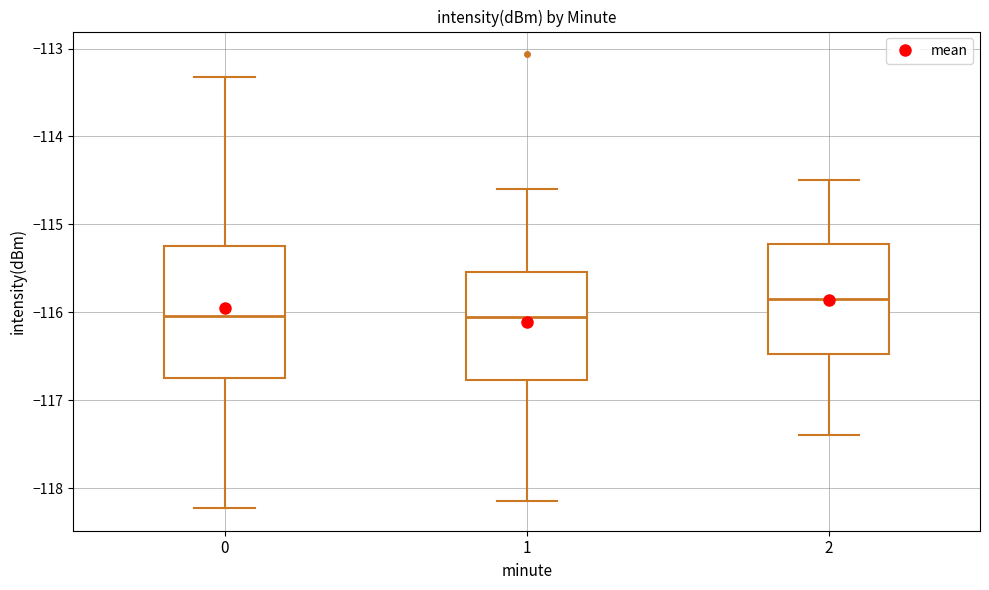

Reading left to right, read every box against the y-axis: the position of its median line, the range the box covers, and the ends of its whiskers. The values are not printed on the chart, so give them approximately, as read against the axis.

0: median -116.0, box -116.8 to -115.2, whiskers -118.2 to -113.3
1: median -116.0, box -116.8 to -115.5, whiskers -118.1 to -114.6
2: median -115.8, box -116.5 to -115.2, whiskers -117.4 to -114.5